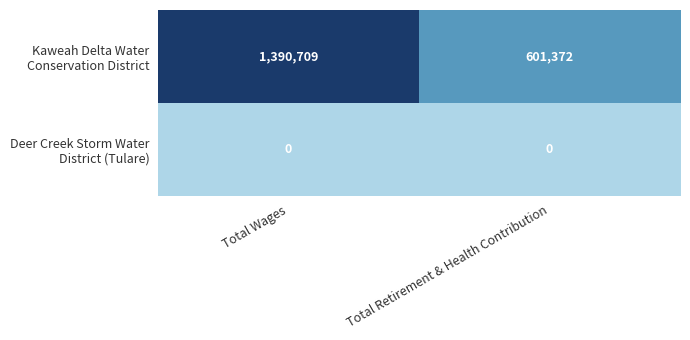

What is the total value across all series at Total Retirement & Health Contribution?

601372